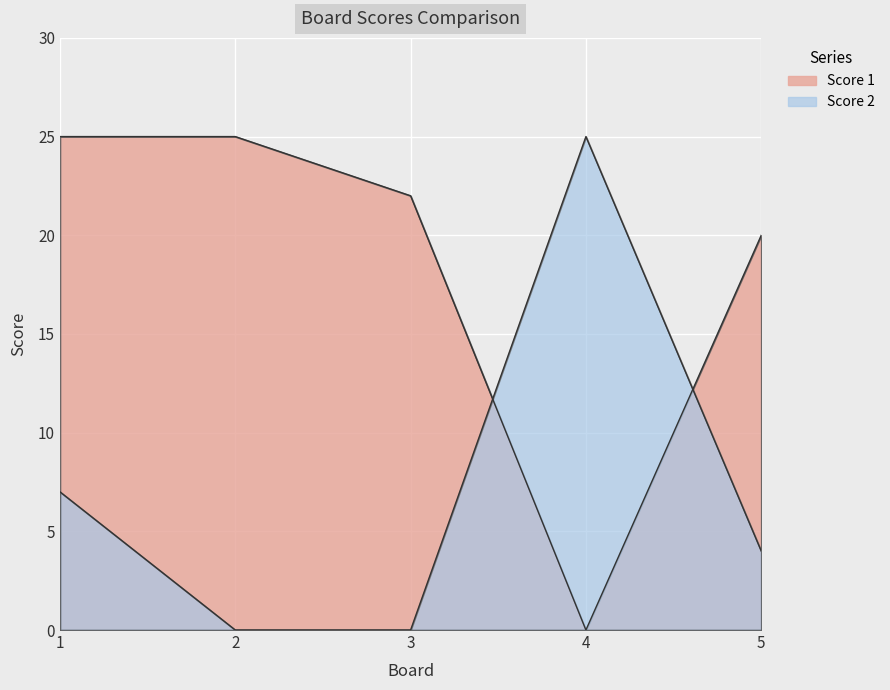

Which series ends up on top after the final intersection of Score 2 and Score 1?

Score 1